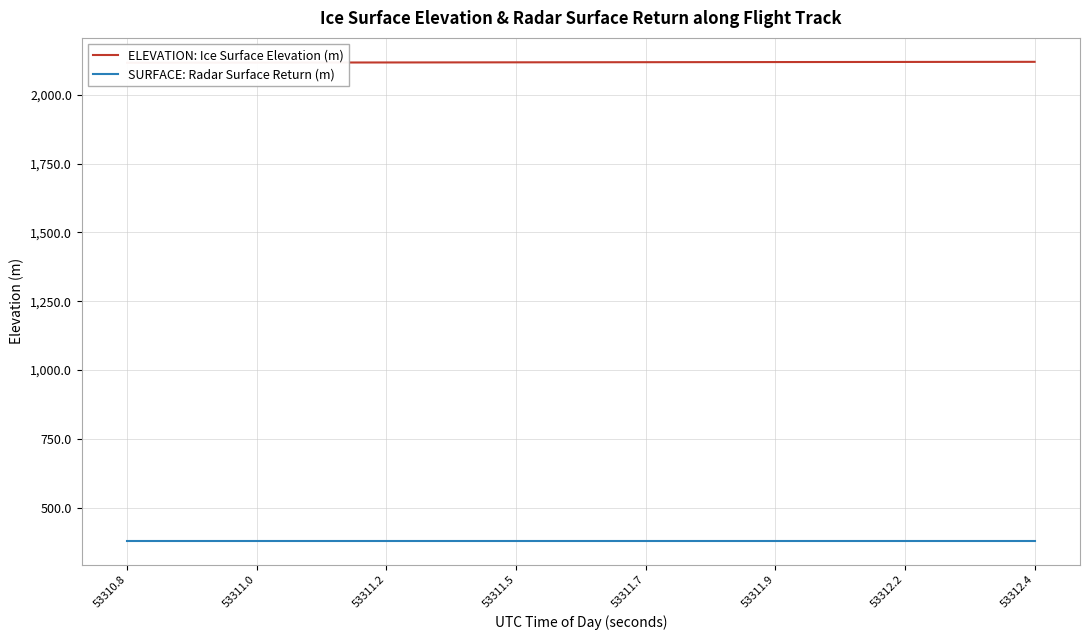

List the series in order of their overall mean, highest first.

ELEVATION: Ice Surface Elevation (m), SURFACE: Radar Surface Return (m)